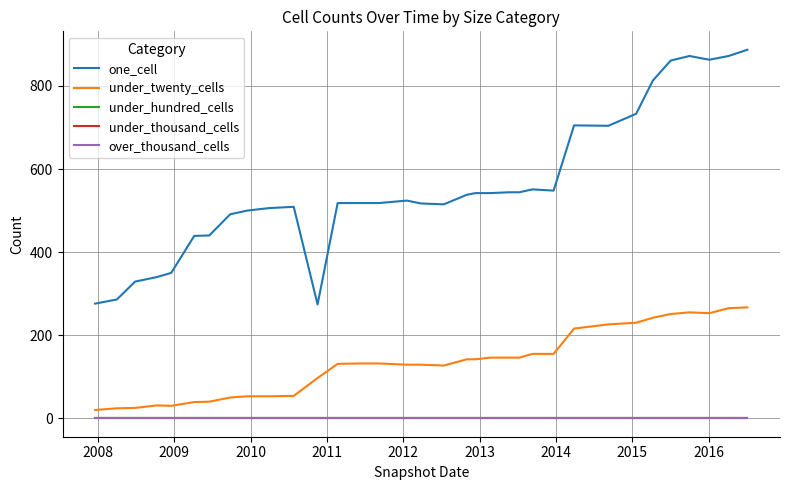

True or false: under_twenty_cells has more than 2 points higher than both neighbors.

False